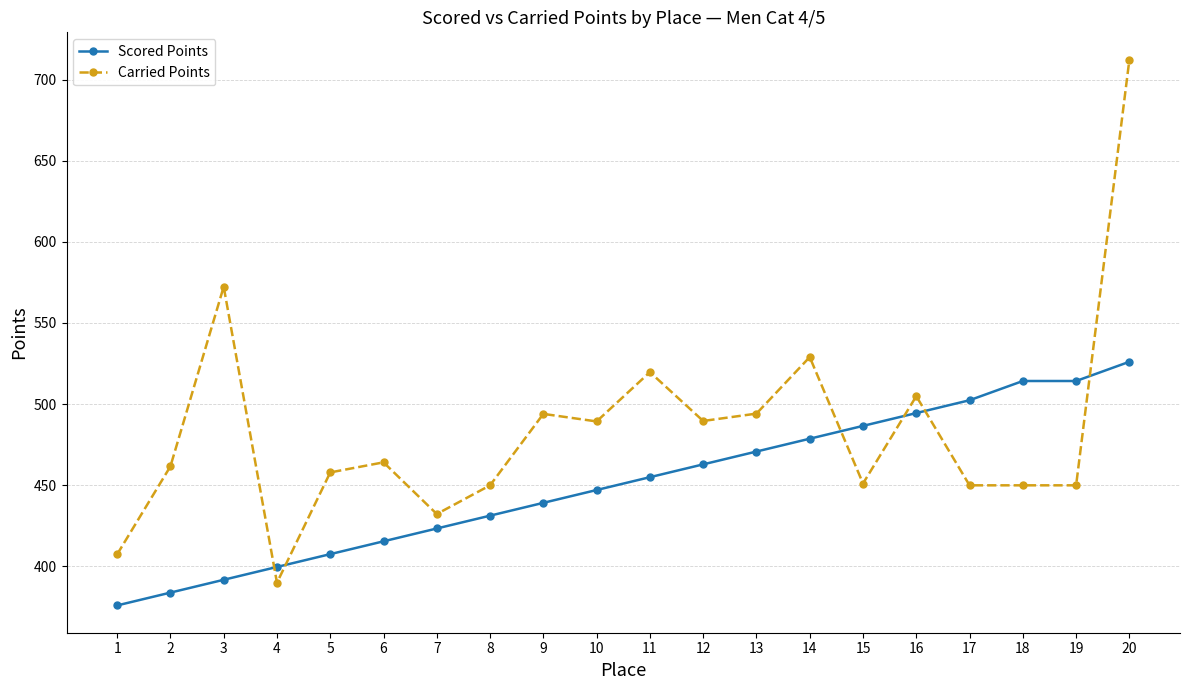

What is the value of the Scored Points point at the 11th from the left?

455.0